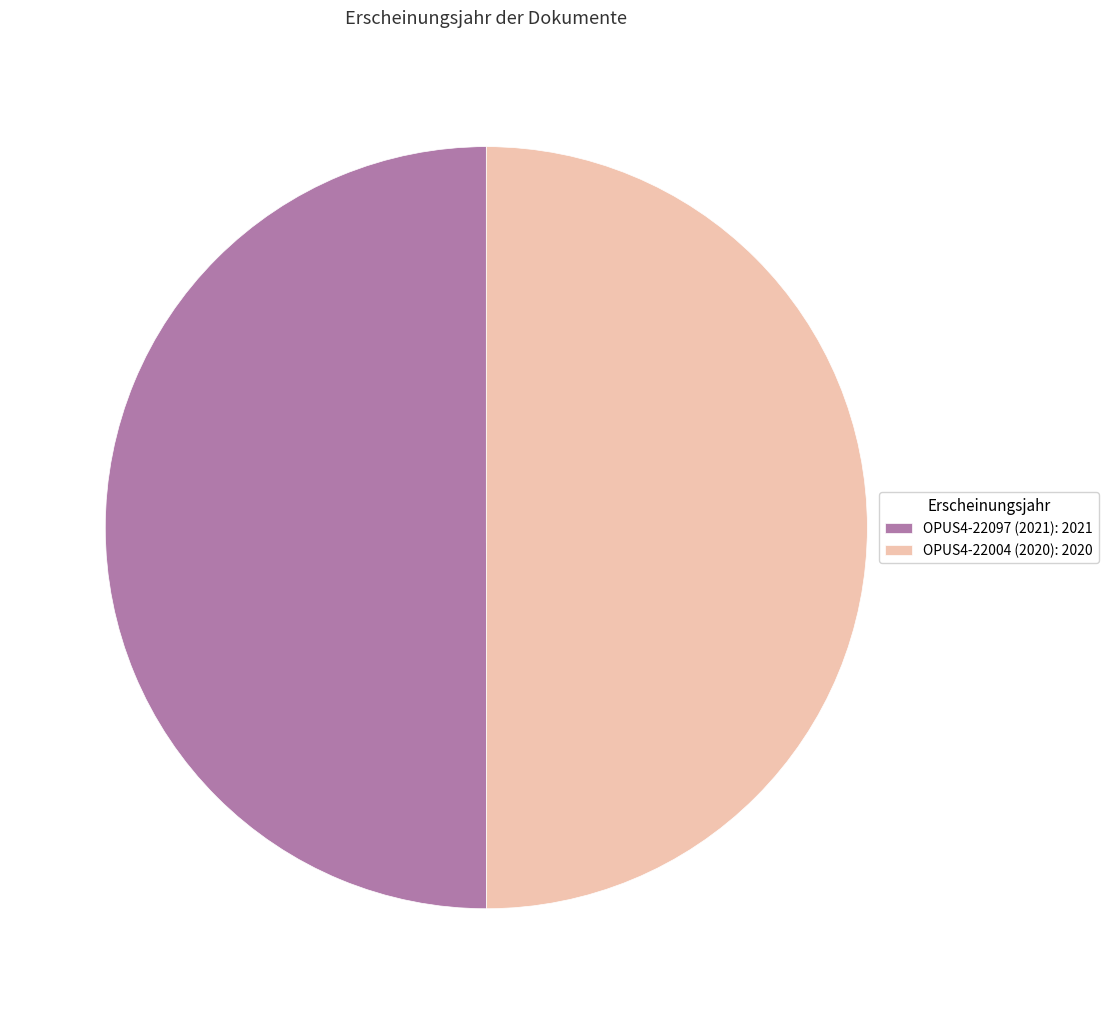

Combined, do OPUS4-22097 (2021): 2021 and OPUS4-22004 (2020): 2020 account for over 50%?

Yes